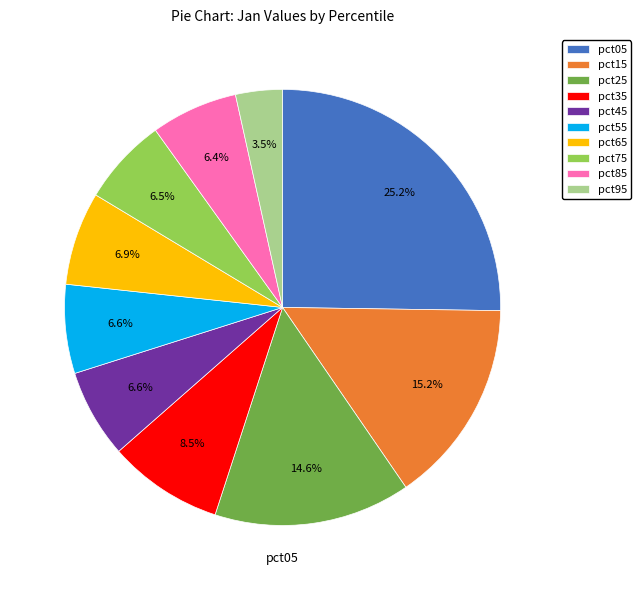

What percentage is the pct85 slice, to the nearest percent?

6%